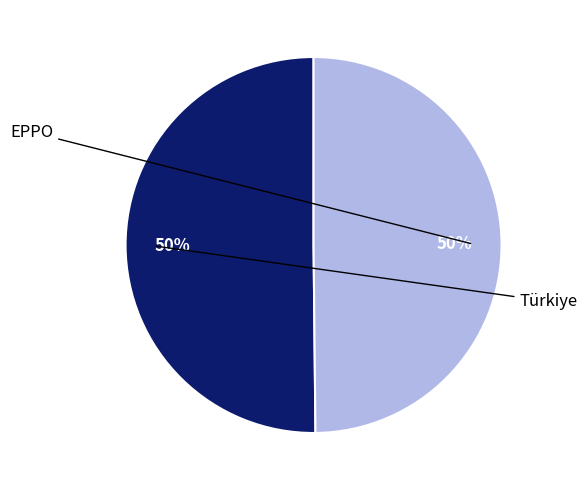

Which slice is the largest?

Türkiye